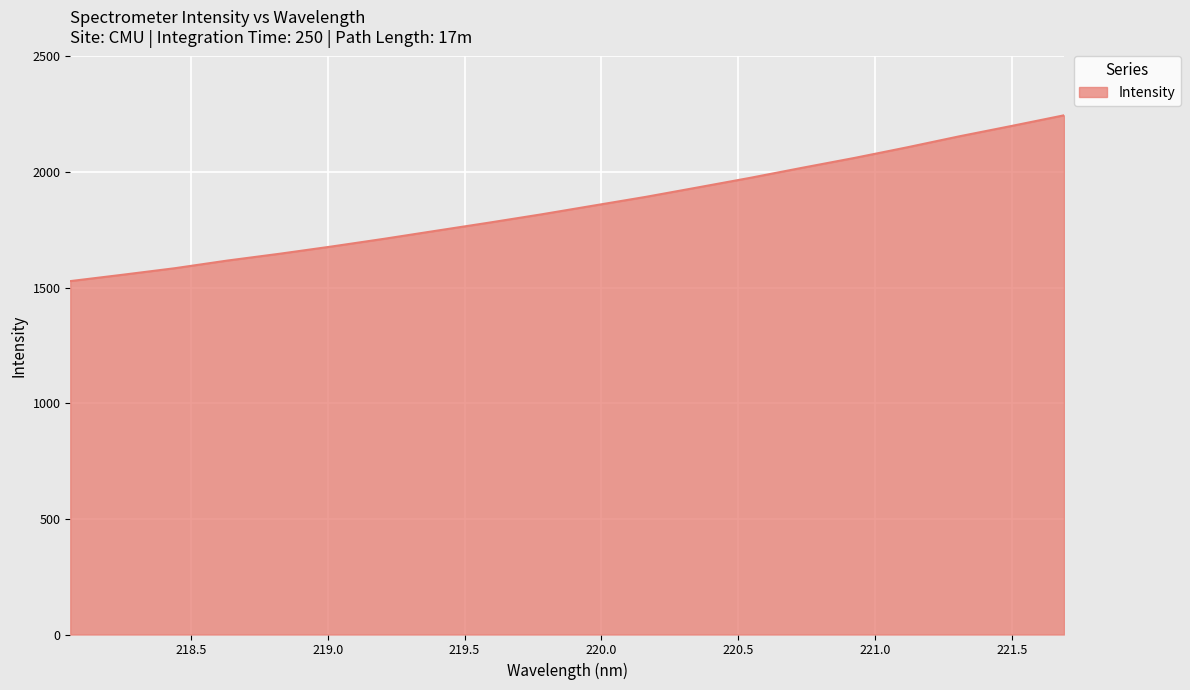

What is the greatest value displayed?

2245.6